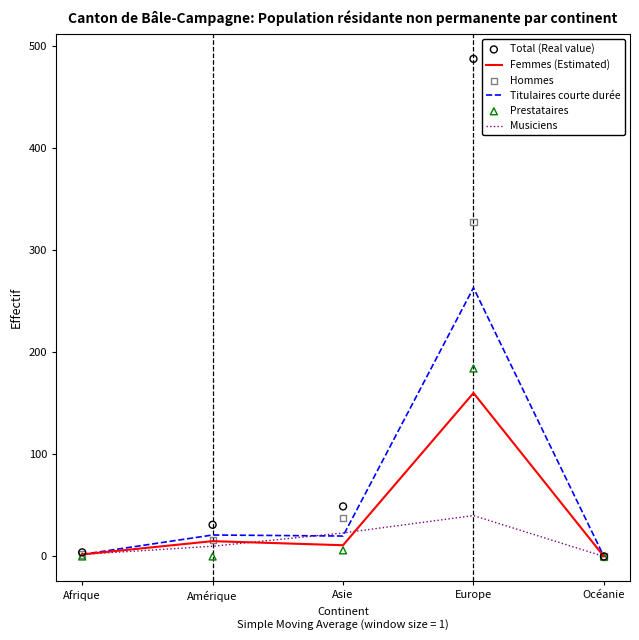

What are all the series names shown in the legend?

Femmes (Estimated), Titulaires courte durée, Musiciens, Total (Real value), Hommes, Prestataires